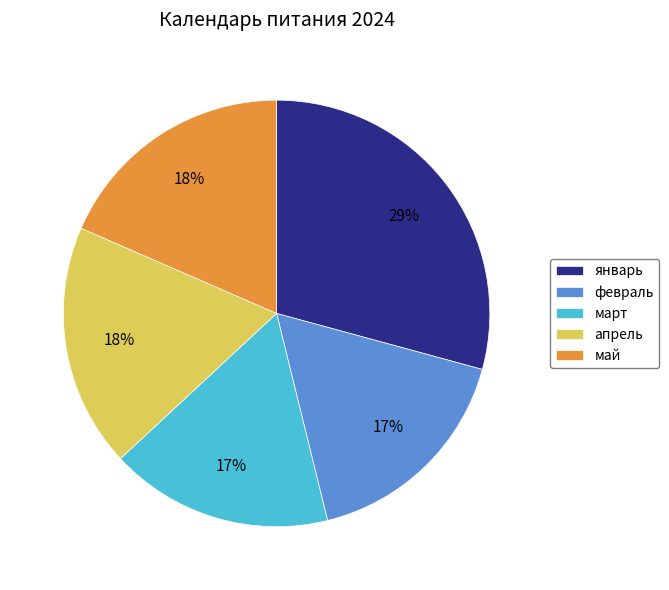

To the nearest percent, what is the average slice percentage?

20%